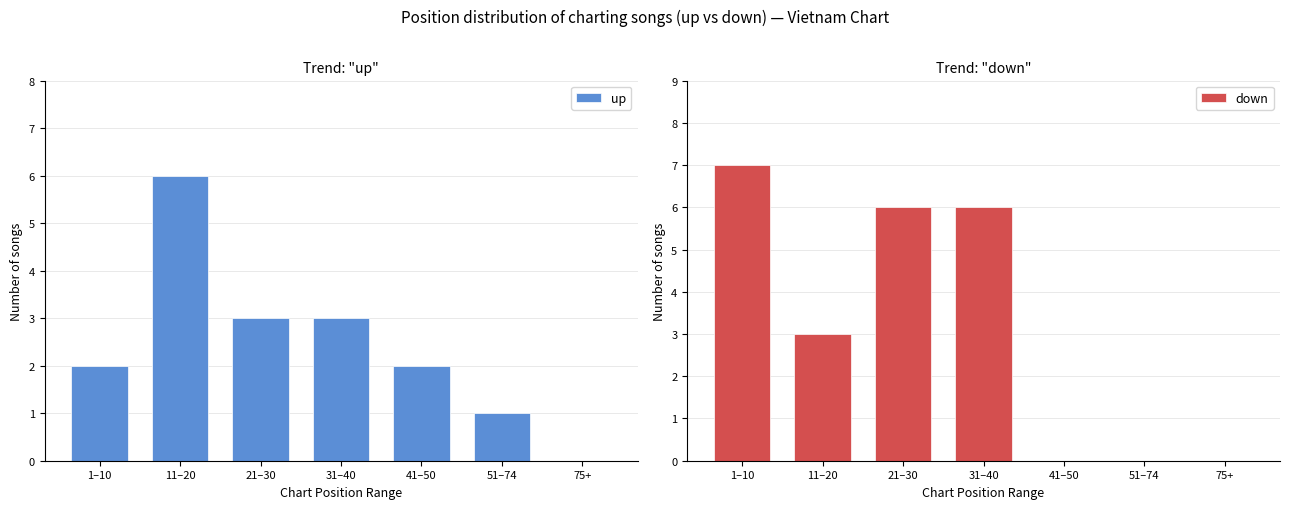

The down series shows 4 at 11–20. True or false?

False